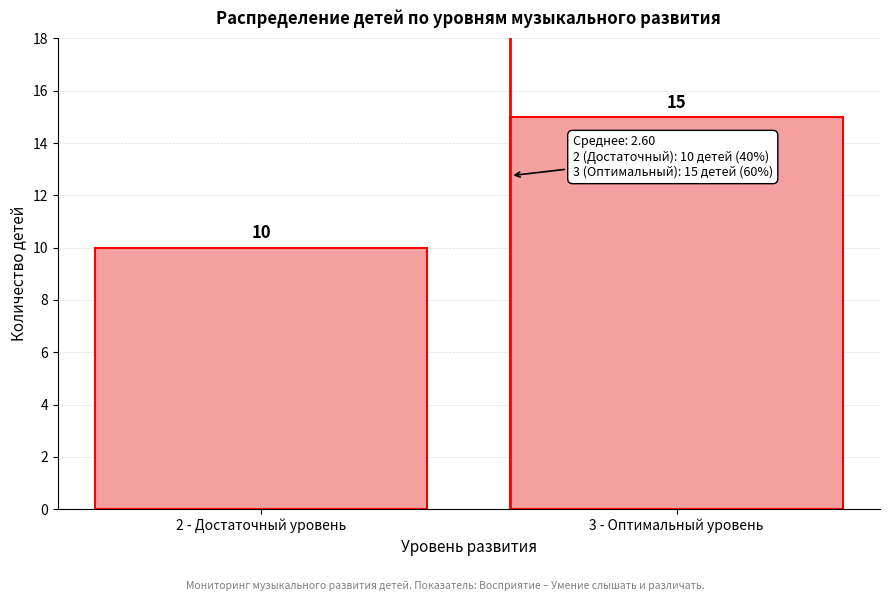

Reading left to right, transcribe all the data shown in this chart.

10	15